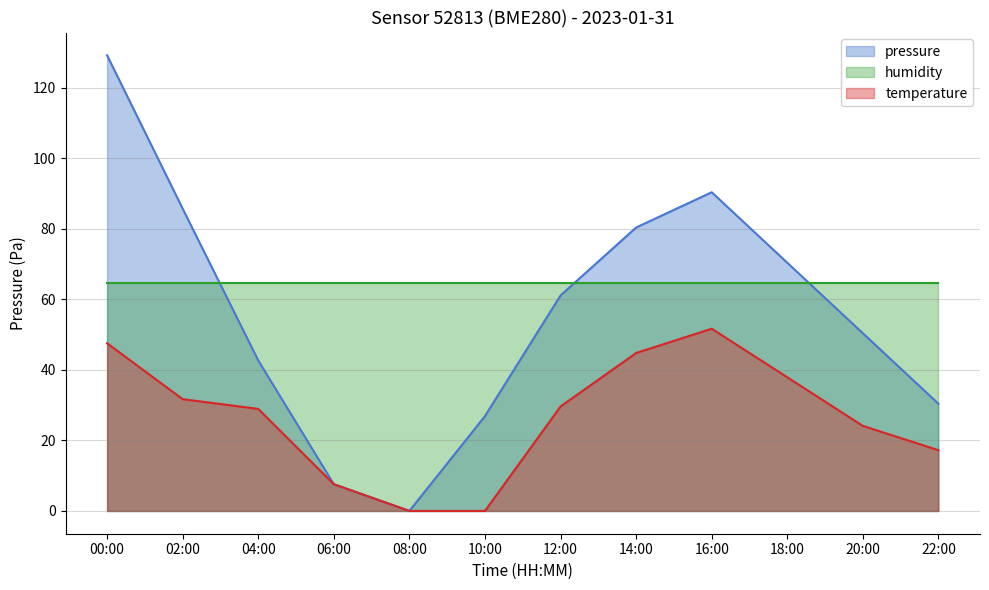

At which label does pressure reach its peak?

00:00